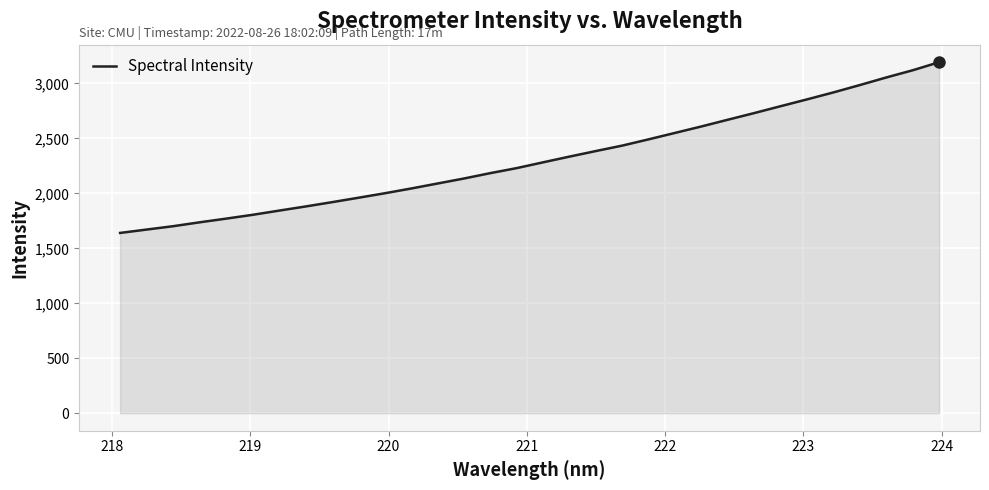

What is the maximum value shown in the chart?

3193.4